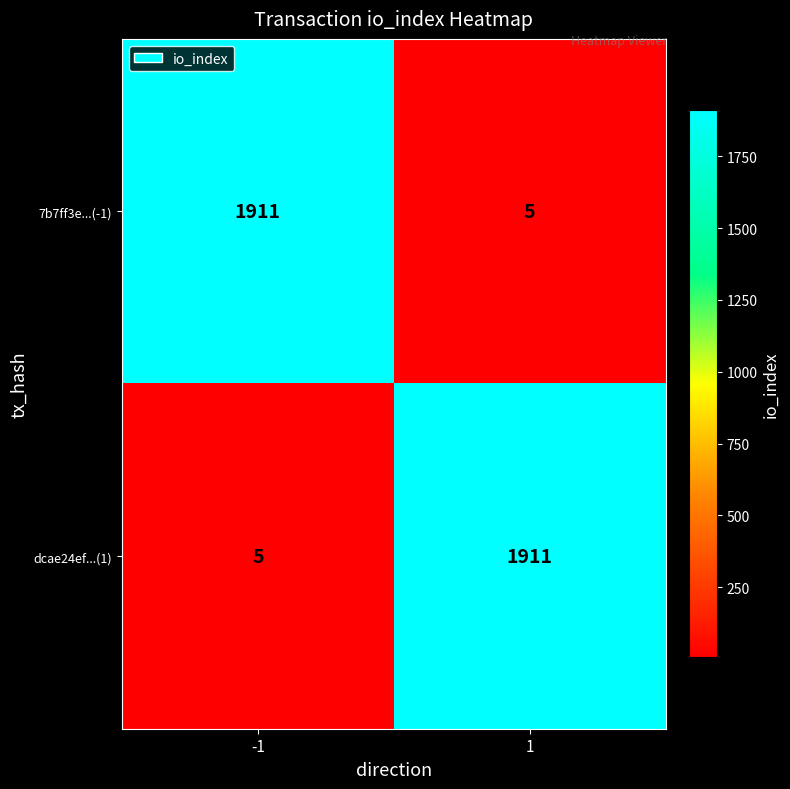

Is it true that dcae24ef...(1) equals 8 at -1?

False